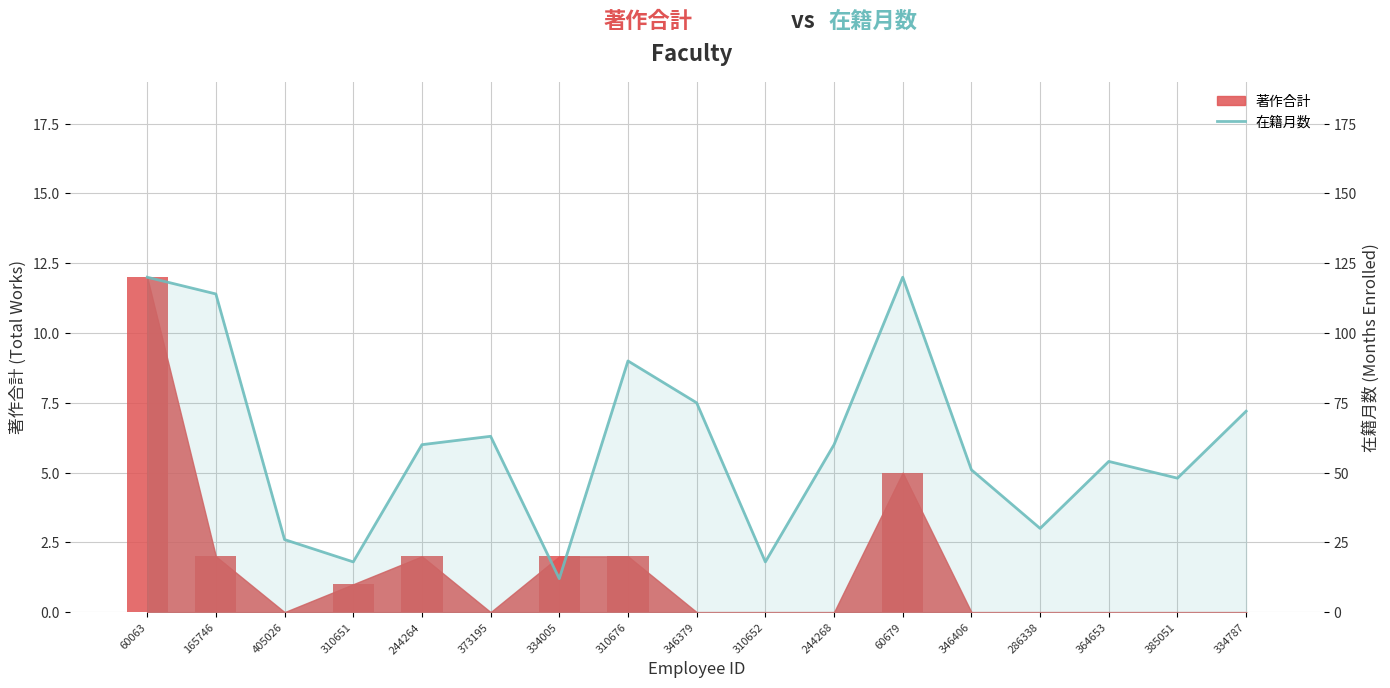

Which label corresponds to the largest value in the chart?

60063